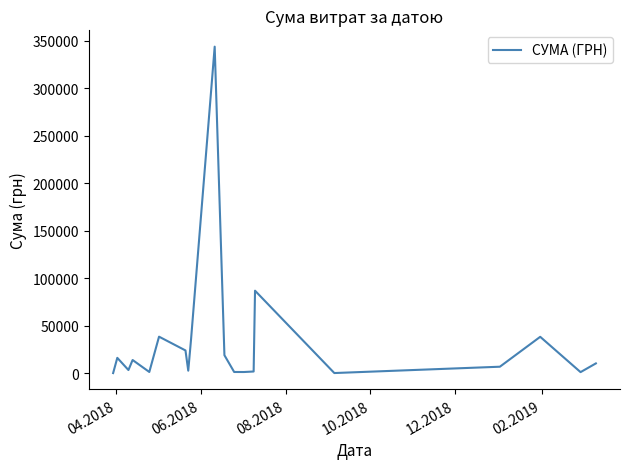

What is the maximum value shown in the chart?

343818.4